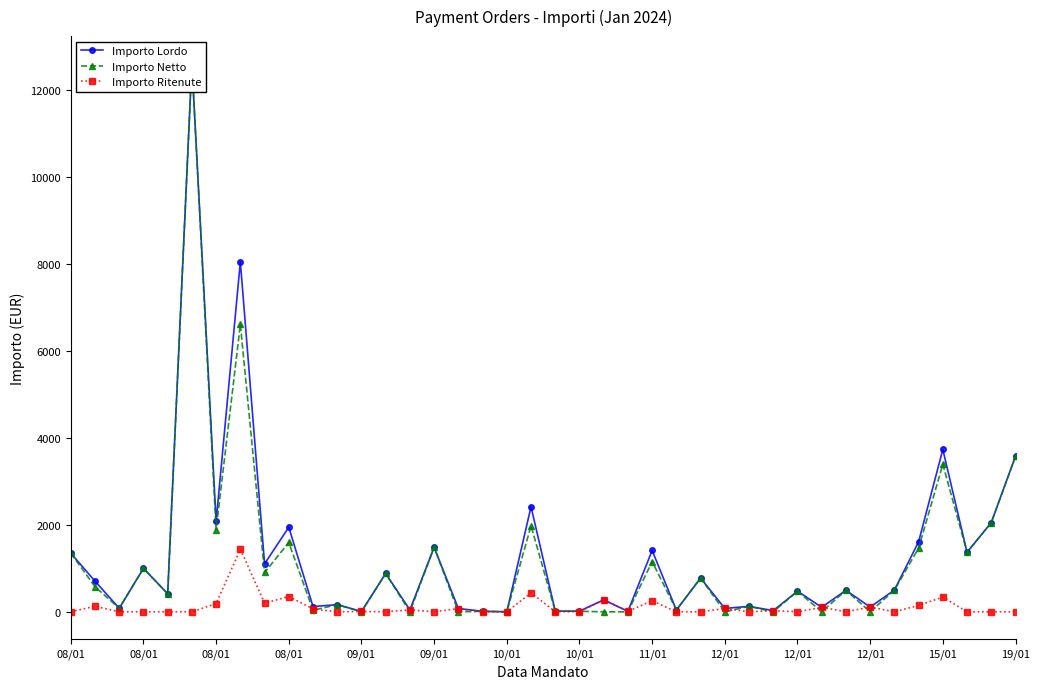

List the series in order of their peak value, lowest first.

Importo Ritenute, Importo Lordo, Importo Netto